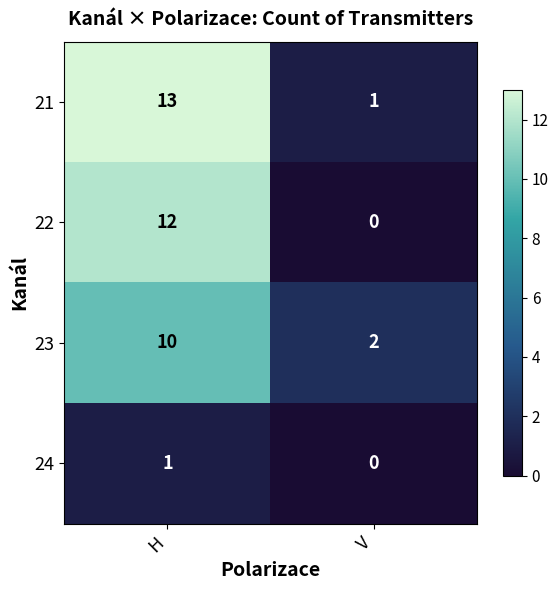

True or false: 24 has a value of 1 at H.

True